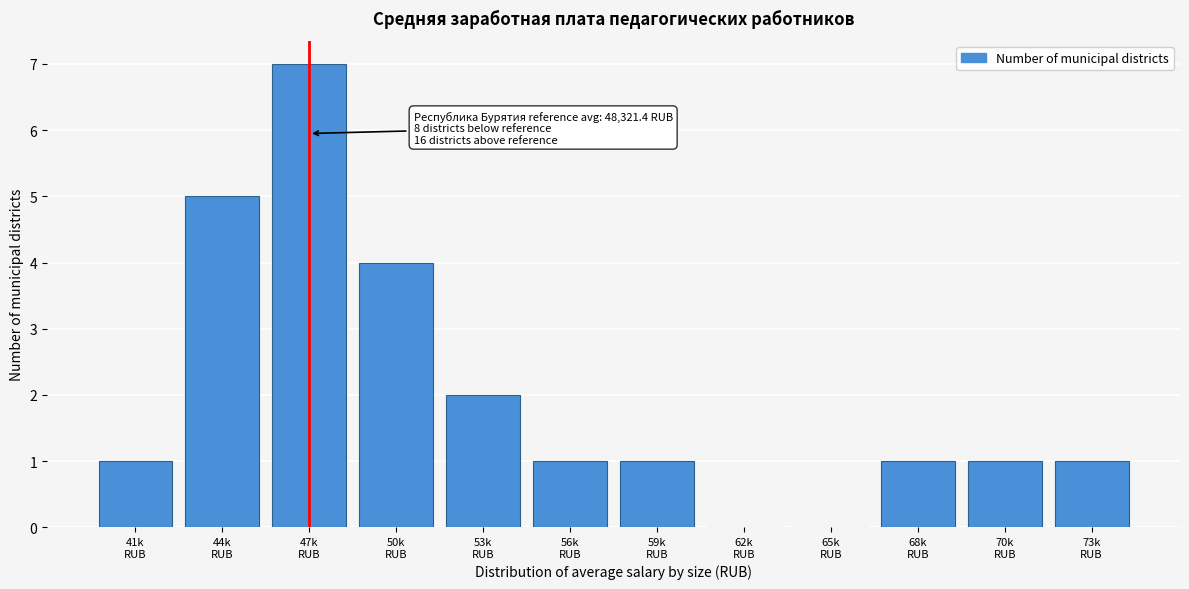

What is the maximum value shown in the chart?

7